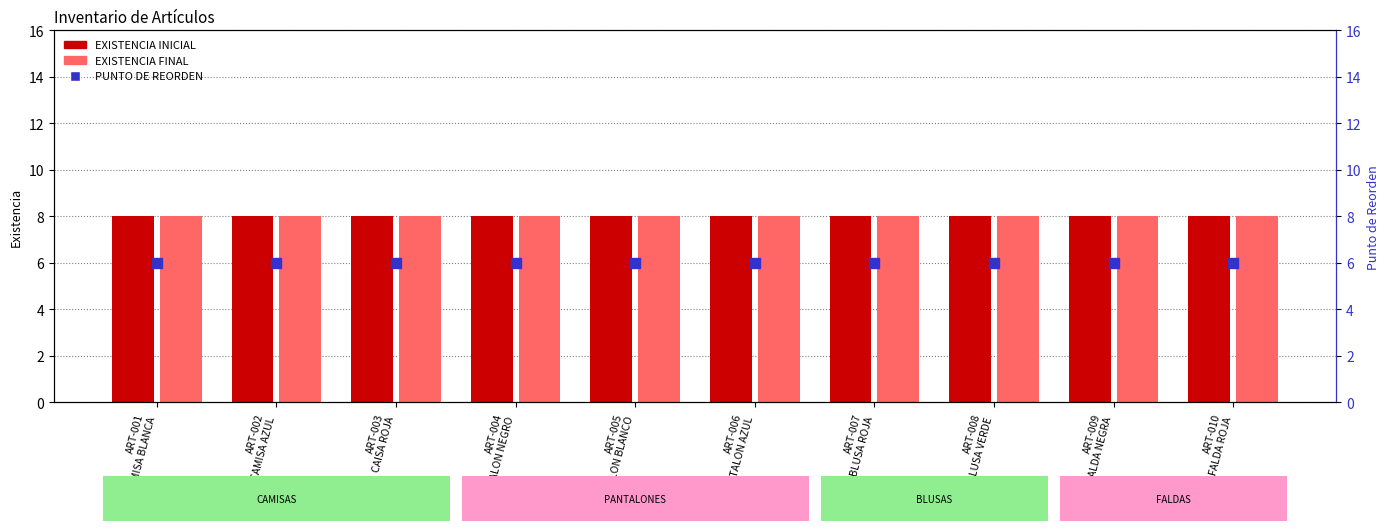

Which series reaches the minimum Y coordinate?

PUNTO DE REORDEN